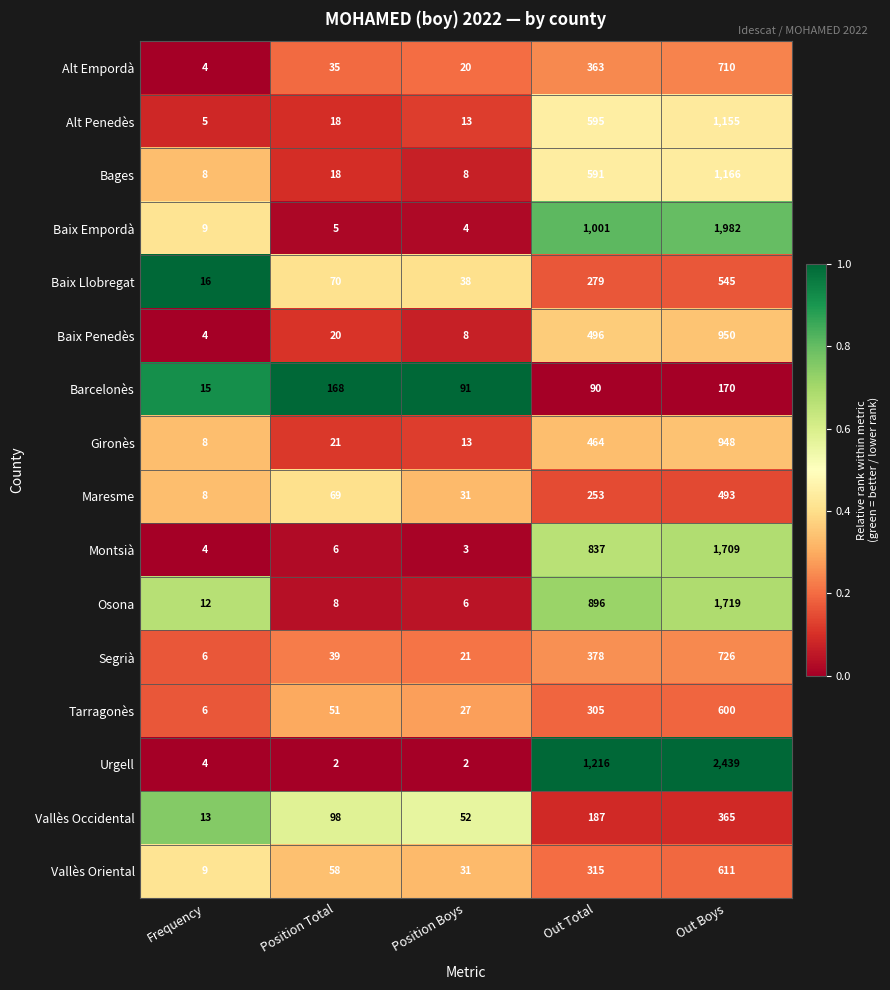

Which label corresponds to the largest value in the chart?

Out Boys